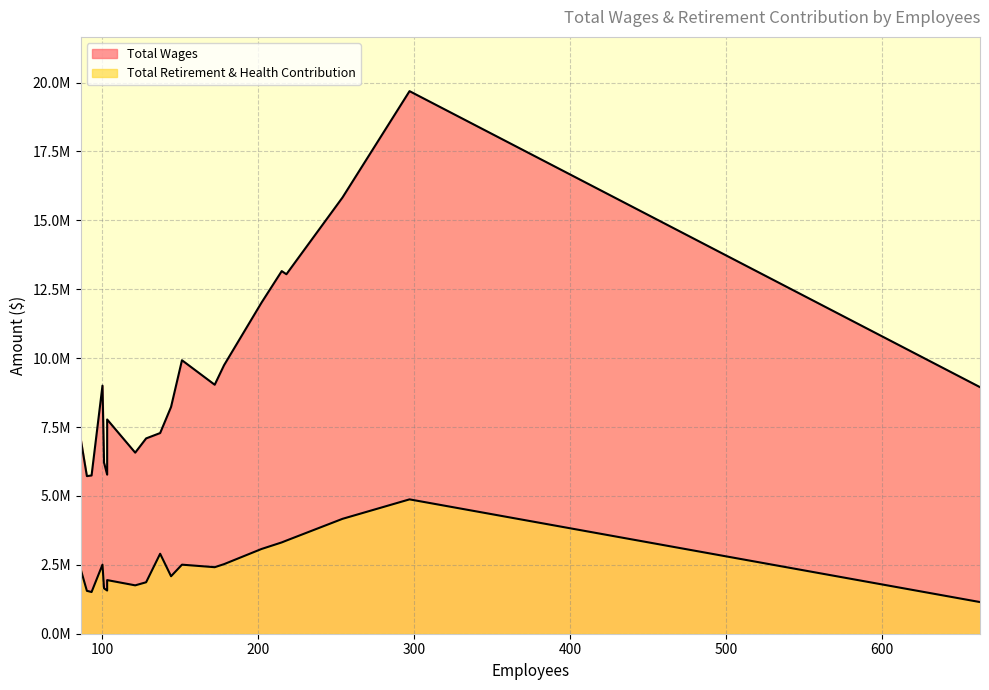

Reading left to right, extract all data points from this chart.

Total Wages: 297=19687400	254=15829722	215=13157663	218=13044066	202=12010509	151=9923670	178=9743694	172=9034357	100=9002786	663=8946837	144=8229415	103=7774021	137=7281702	128=7086989	86=7077400	121=6570276	101=6208239	103=5772895	93=5742349	90=5719393
Total Retirement & Health Contribution: 297=4875079	254=4168840	215=3312995	218=3380484	202=3074121	151=2505704	178=2524714	172=2413911	100=2506479	663=1148584	144=2085789	103=1946016	137=2901737	128=1866999	86=2343523	121=1755307	101=1647243	103=1567705	93=1513127	90=1556653